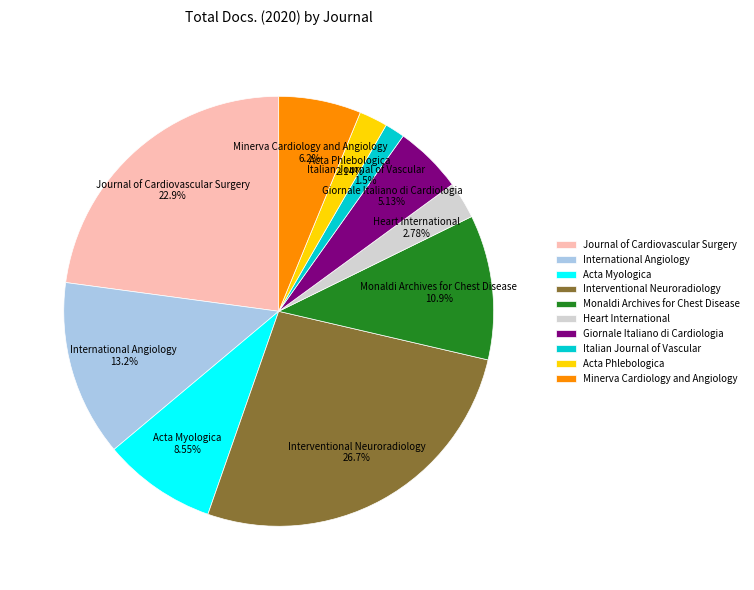

Which has a higher value, Interventional Neuroradiology or Minerva Cardiology and Angiology?

Interventional Neuroradiology